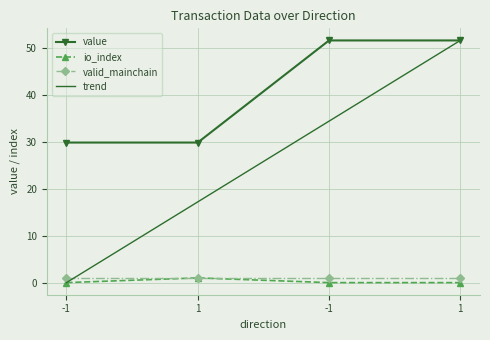

Reading left to right, list all the values displayed in this chart.

value: -1=29.8	1=29.8	-1=51.5	1=51.5
io_index: -1=0.0	1=1.0	-1=0.0	1=0.0
valid_mainchain: -1=1.0	1=1.0	-1=1.0	1=1.0
trend: -1=0.0	1=17.2	-1=34.3	1=51.5